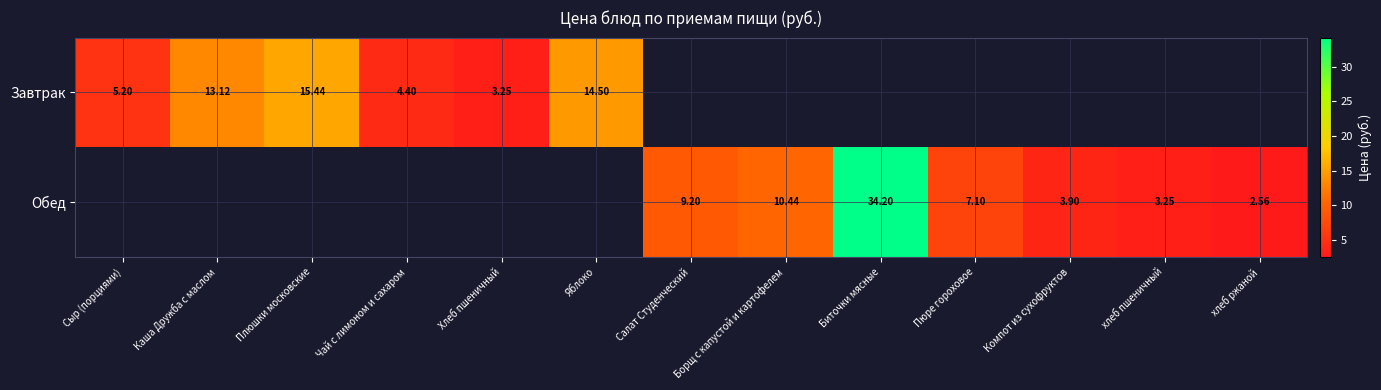

The value of Обед at хлеб пшеничный is 5.6. True or false?

False